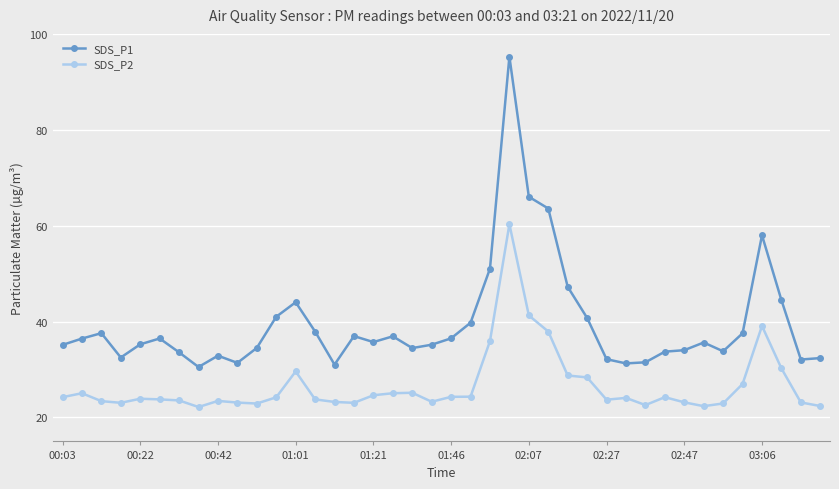

True or false: SDS_P2 has more than 2 points higher than both neighbors.

True